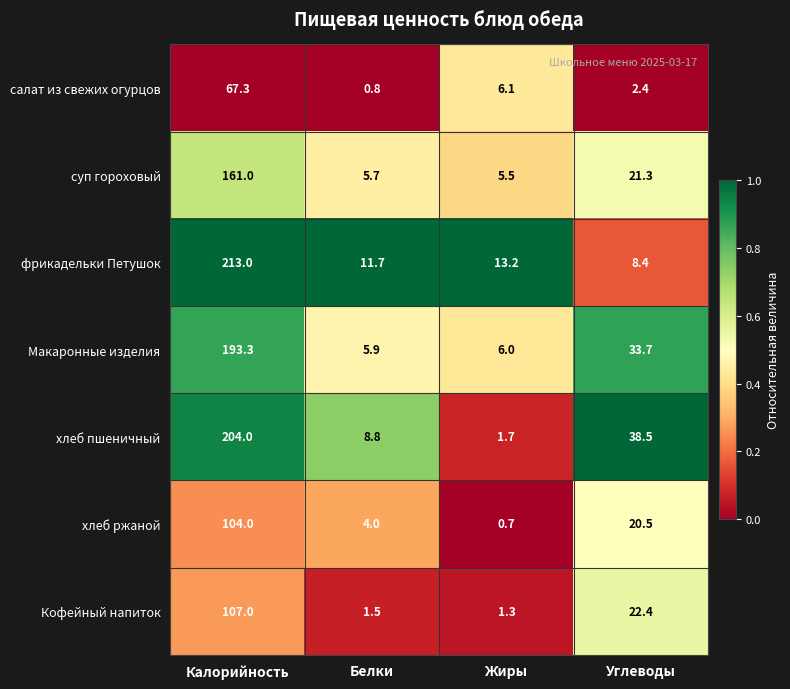

What is the difference between the maximum and minimum values in the Кофейный напиток series?

105.7